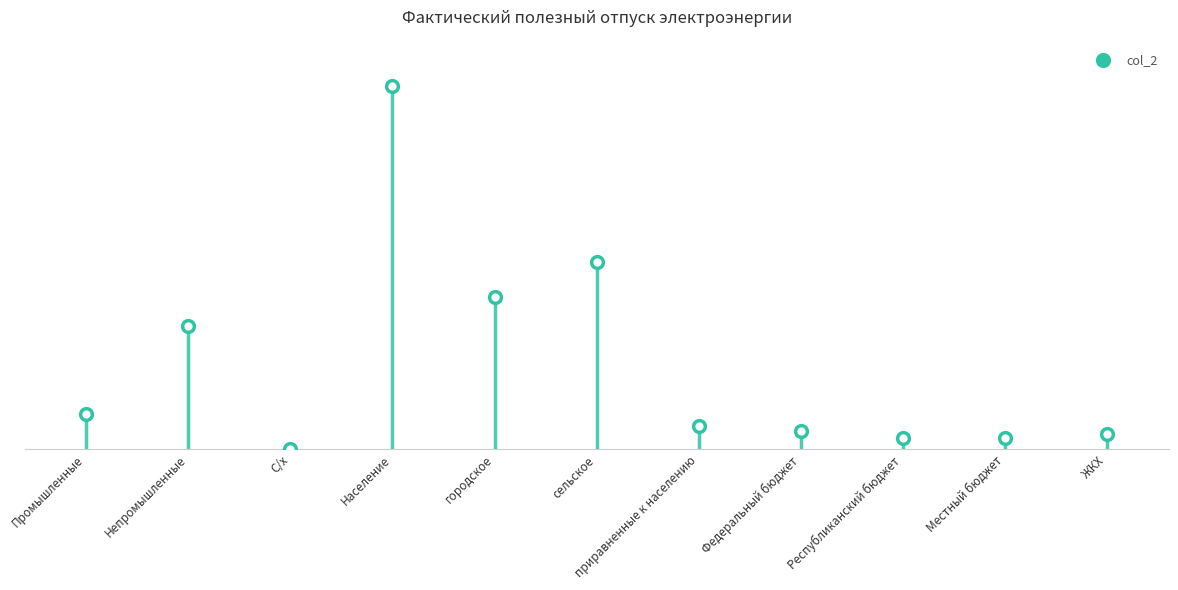

Which has a higher value, Промышленные or Республиканский бюджет?

Промышленные